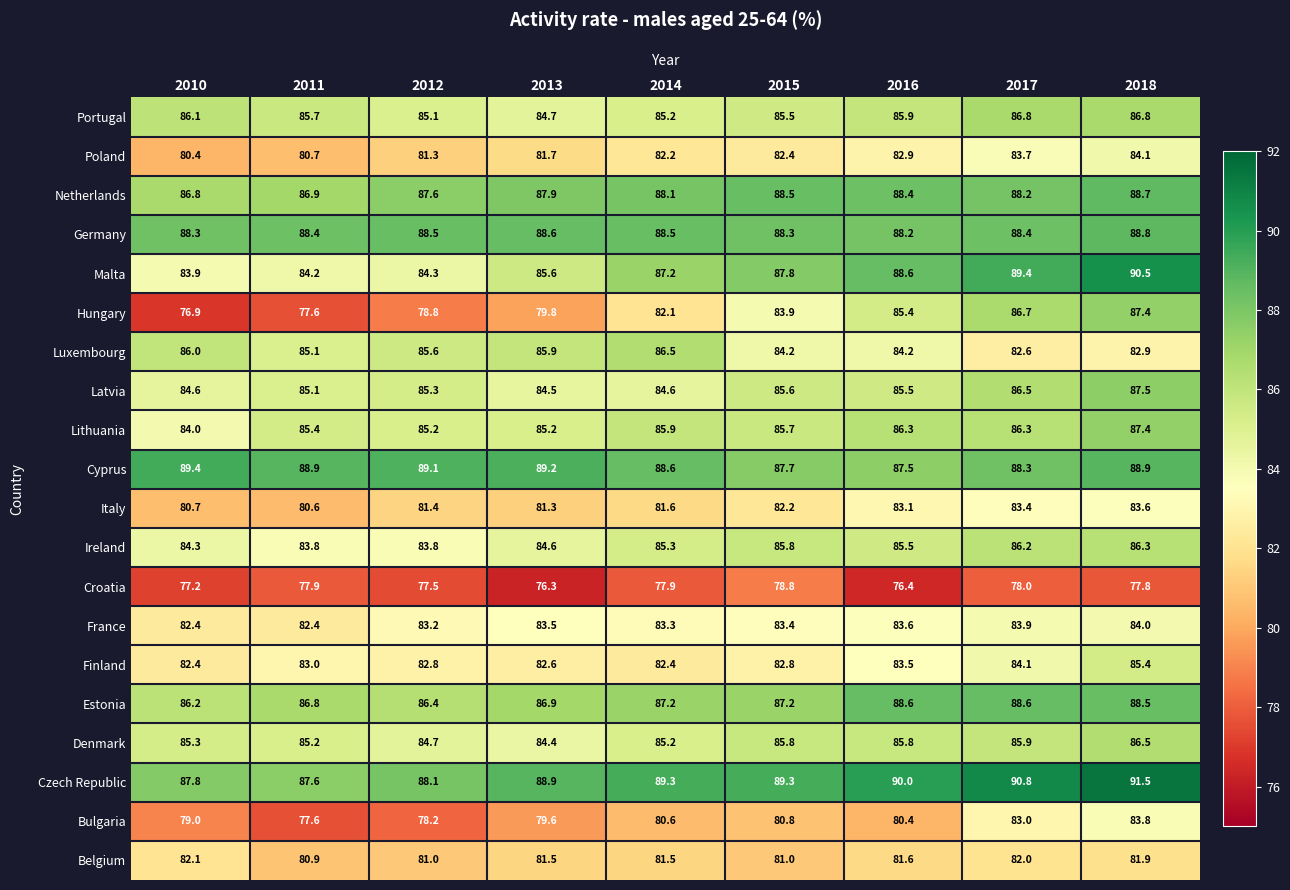

What is the approximate value of Denmark at 2011?

85.2